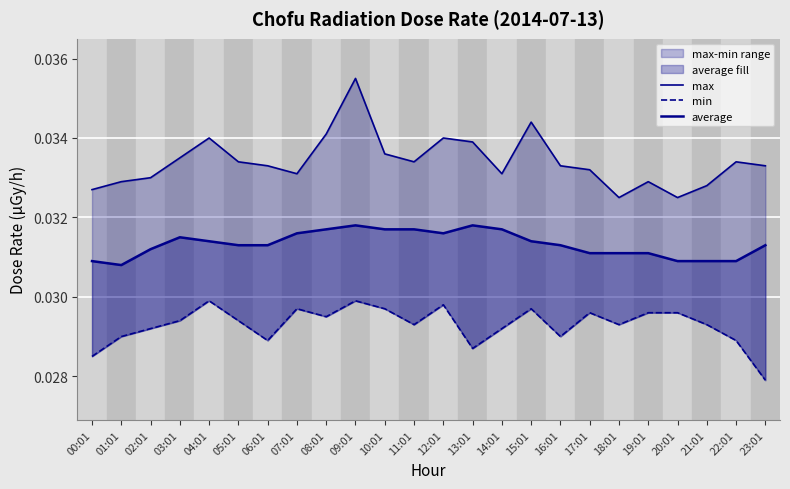

Which has a higher value, 23:01 or 05:01?

05:01